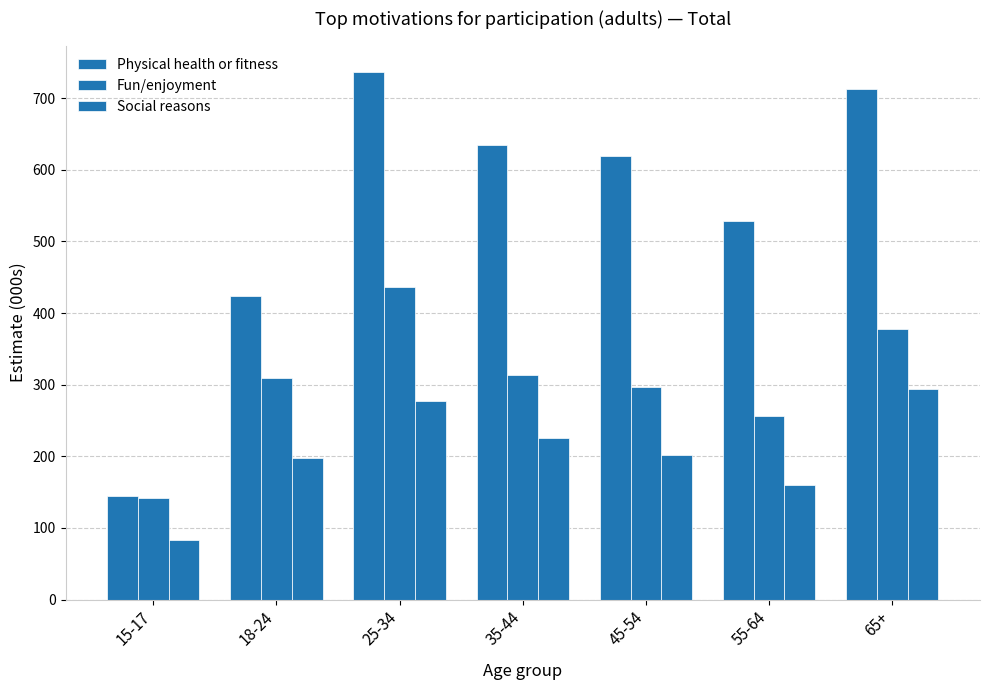

What is the label of the 7th bar from the right?

15-17